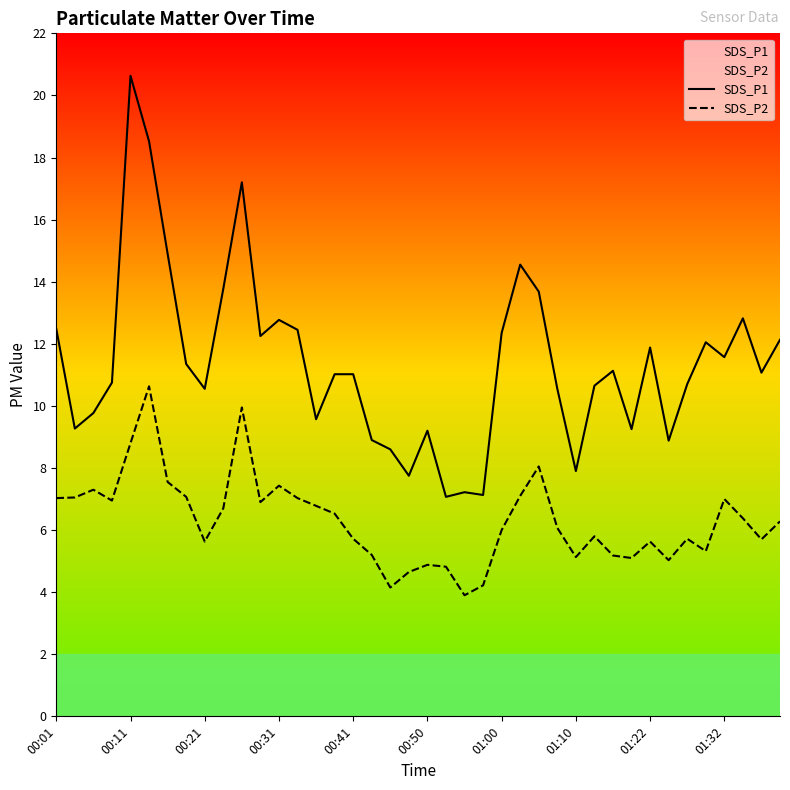

How many interior local valleys does the SDS_P1 series have?

12